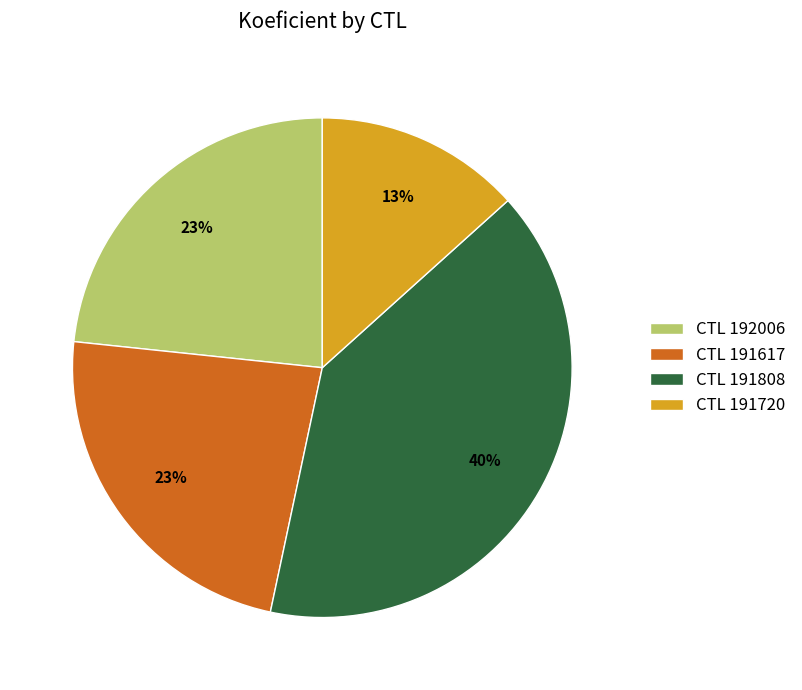

To the nearest percent, what is the average slice percentage?

25%